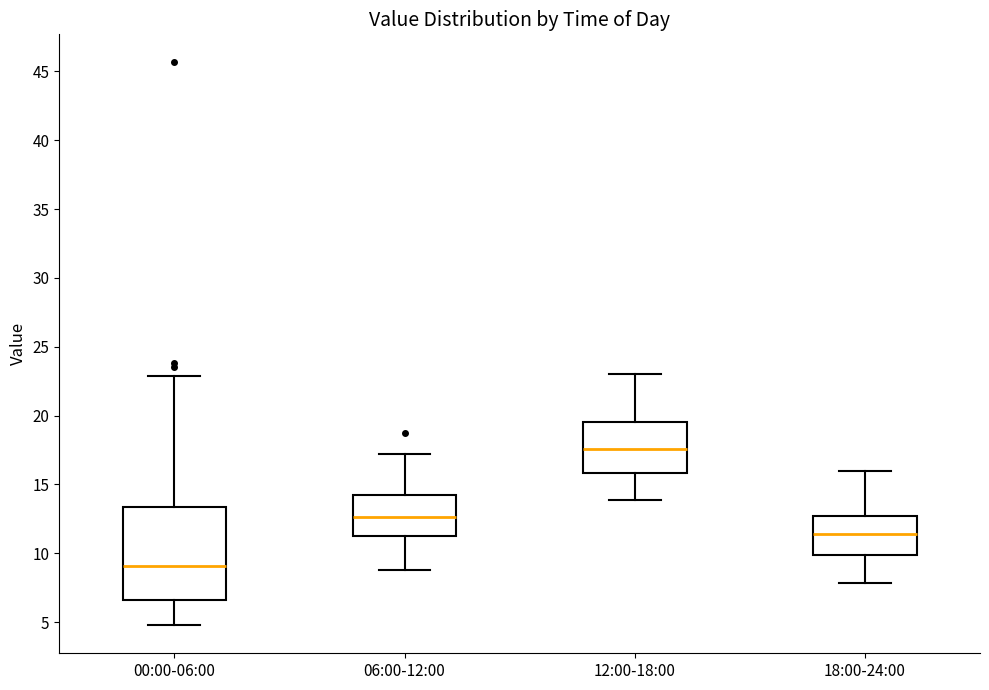

Which box is the tallest, from its lower edge to its upper edge?

00:00-06:00